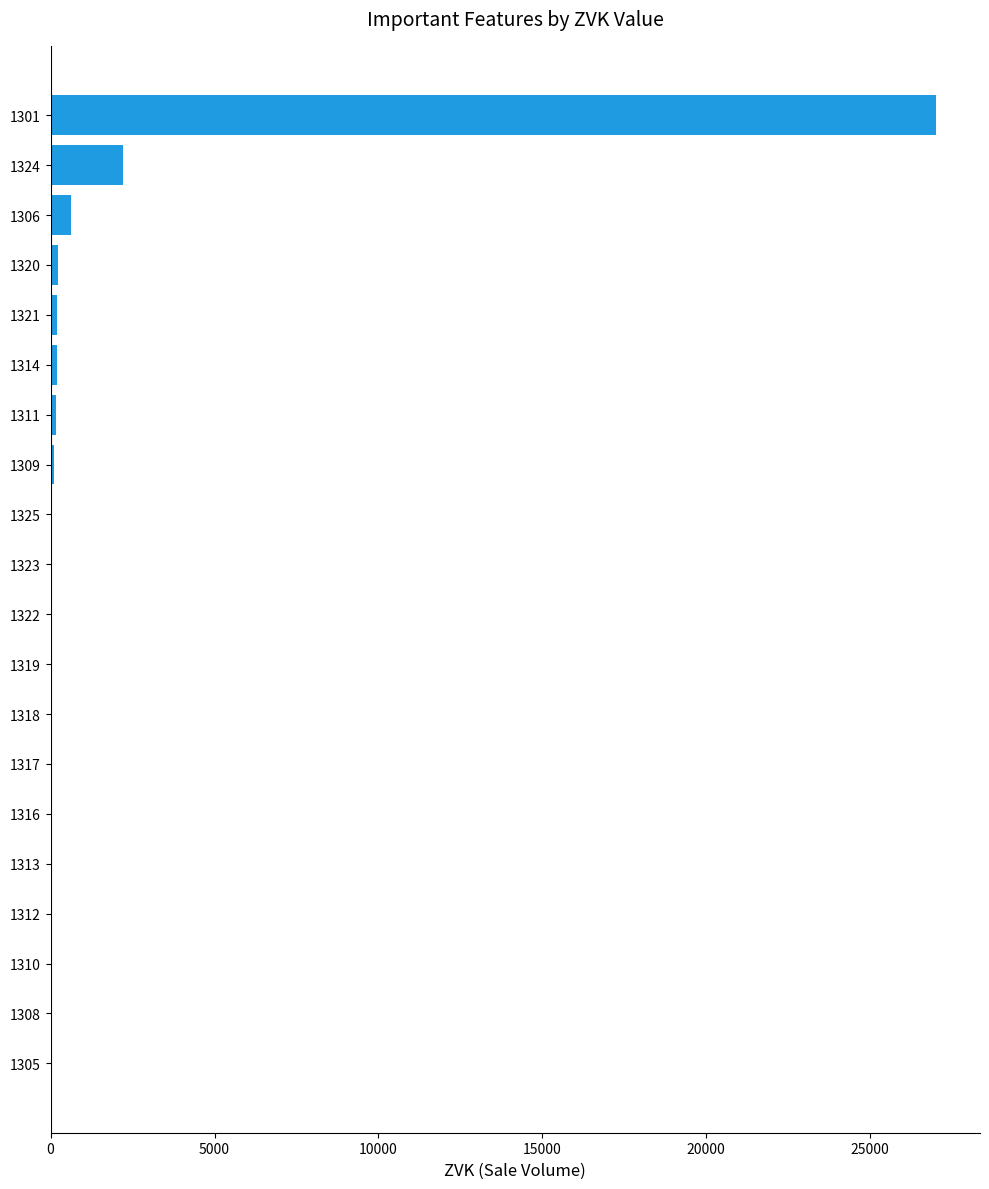

At which label is the value closest to 13500?

1324